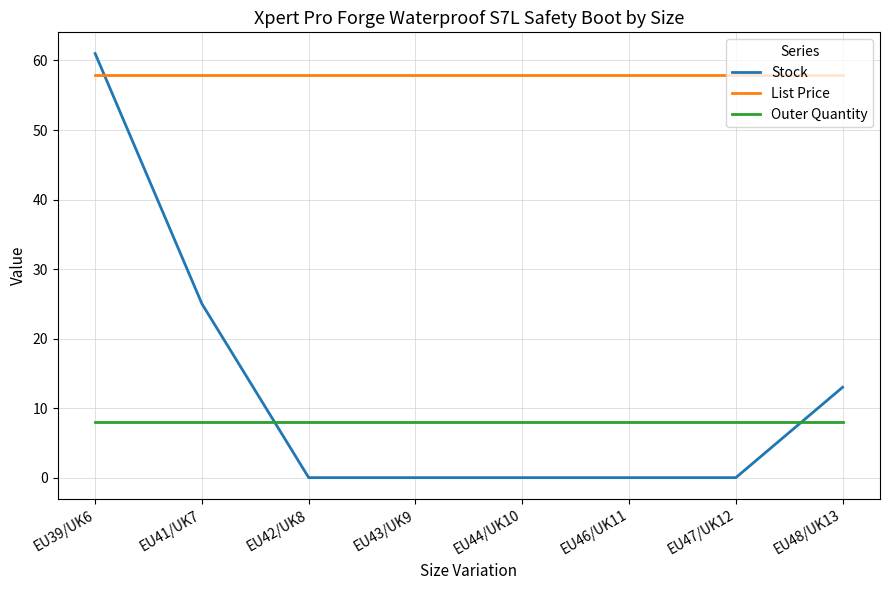

What is the lowest value of the List Price series?

58.0